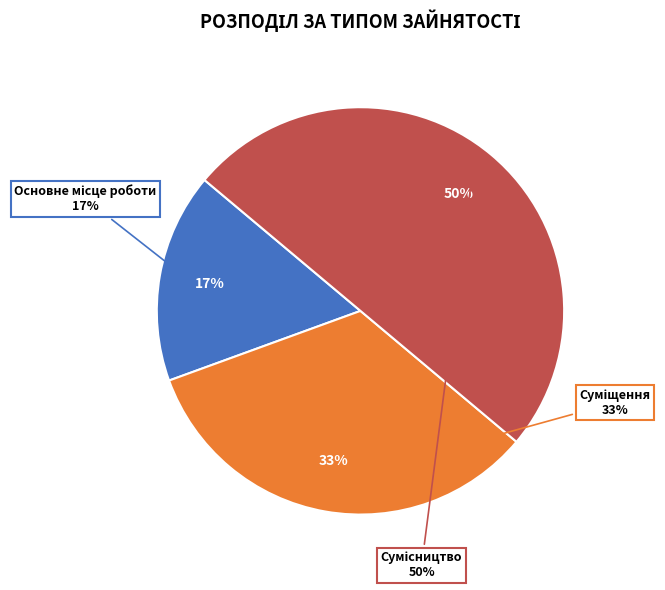

Is it true that Основне місце роботи is 17% of the pie?

True